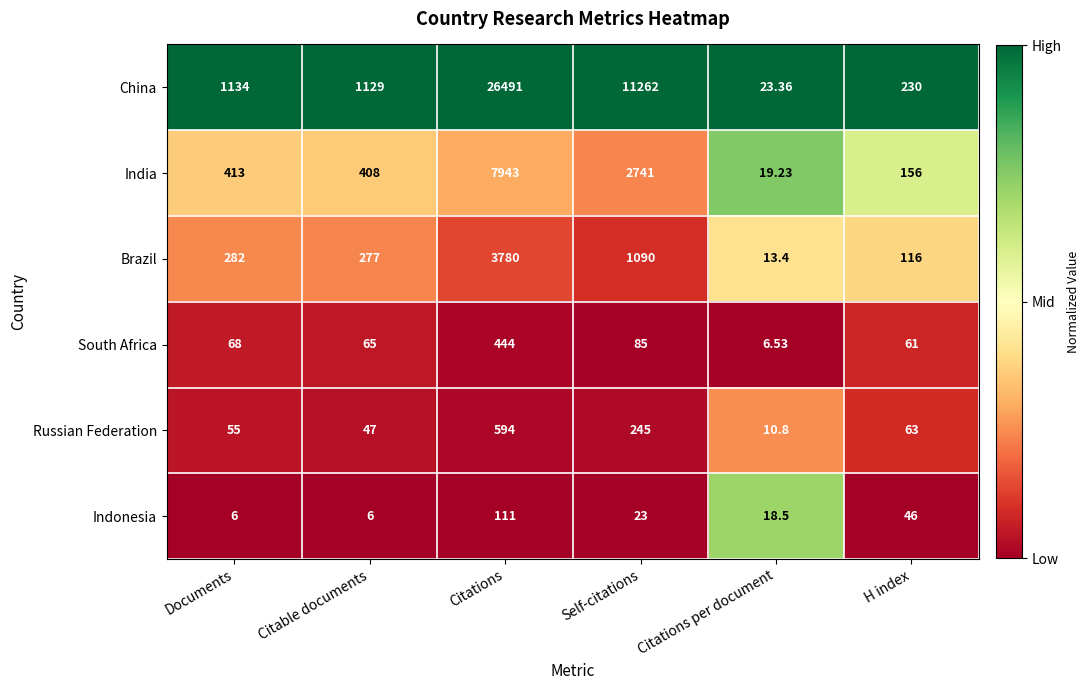

Which series has the largest total across all categories?

China